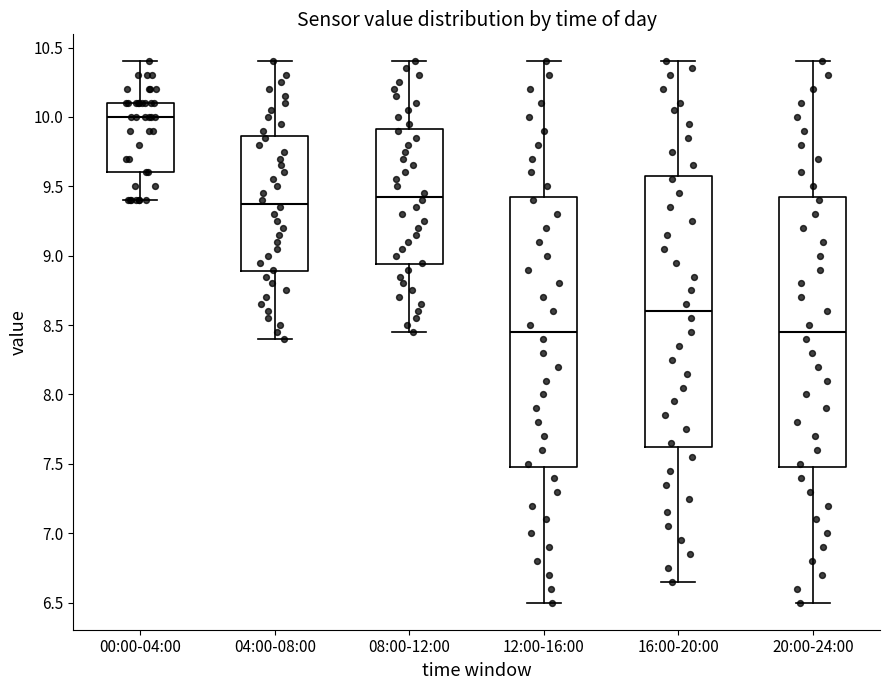

Where is the lower edge of the box for 08:00-12:00 on the y-axis? The values are not printed on the chart, so give them approximately, as read against the axis.

8.95